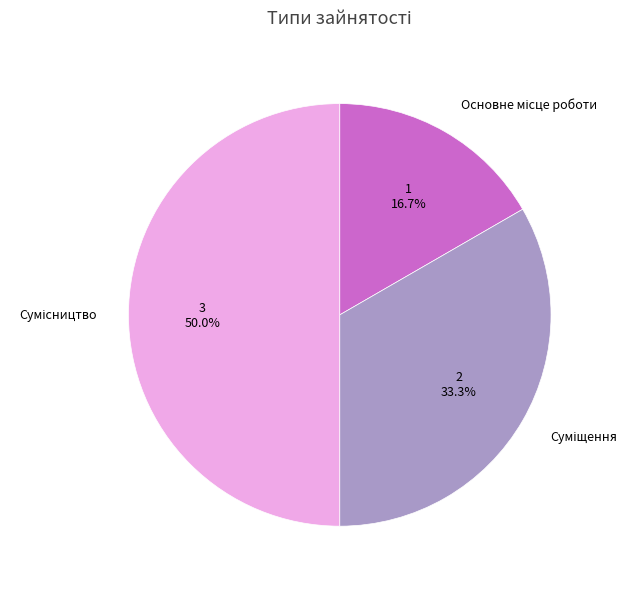

What is the ratio of the value at Основне місце роботи to the value at Суміщення?

0.5